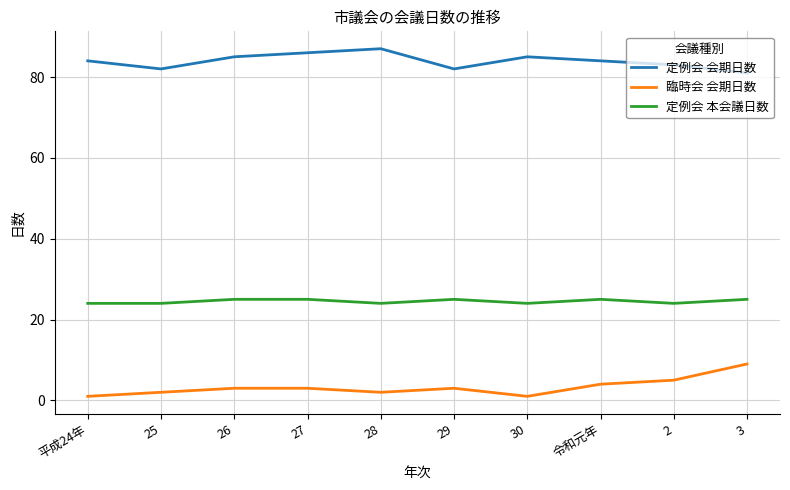

What is the difference between the highest and lowest values at 平成24年?

83